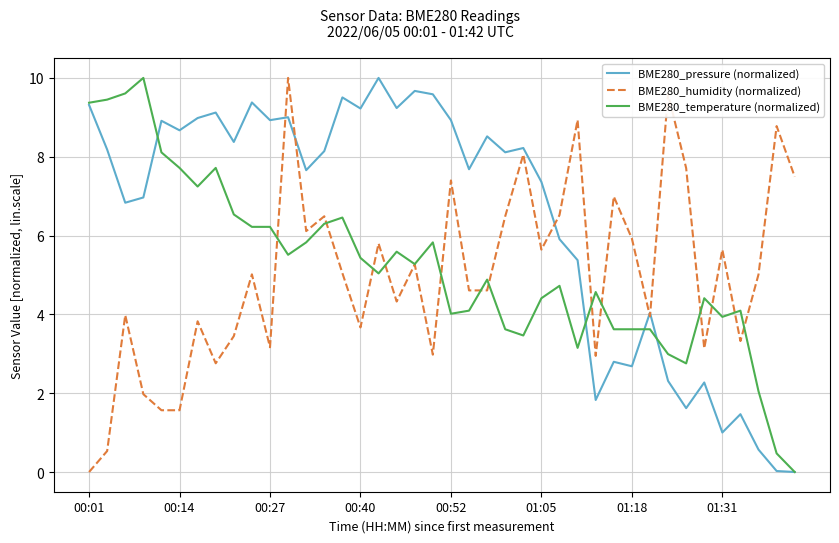

What is the maximum value for BME280_temperature (normalized)?

10.0